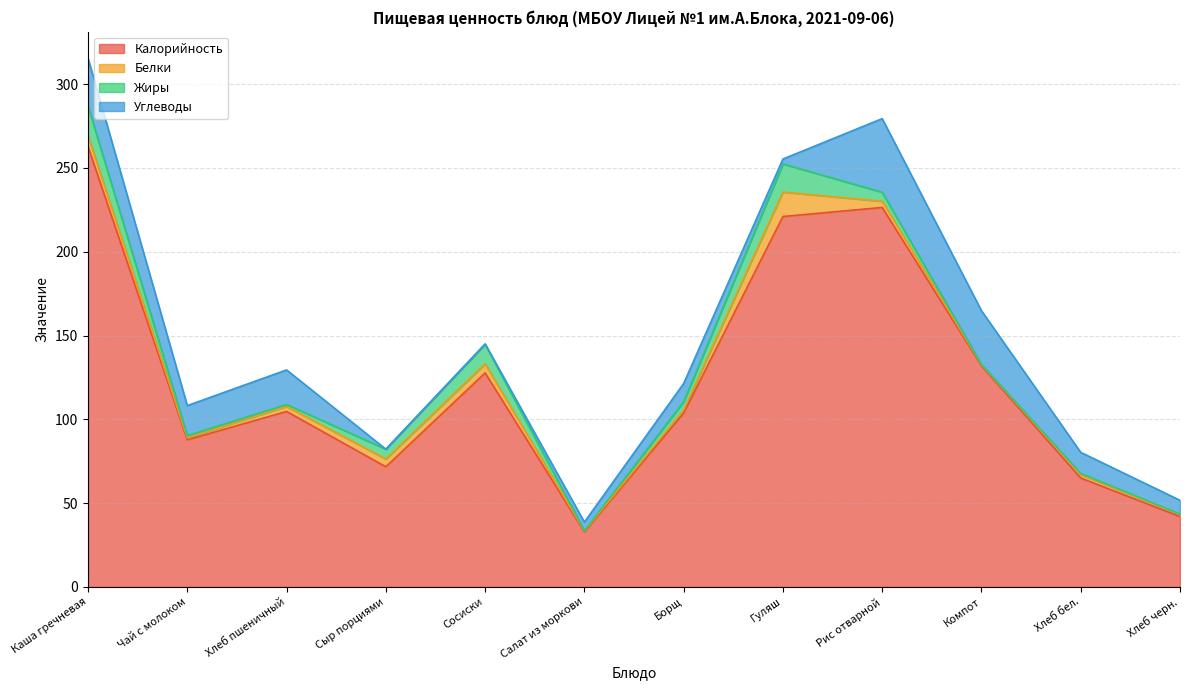

Rank the categories by Белки value from highest to lowest.

Гуляш, Каша гречневая, Сосиски, Сыр порциями, Рис отварной, Хлеб пшеничный, Хлеб бел., Борщ, Хлеб черн., Чай с молоком, Компот, Салат из моркови